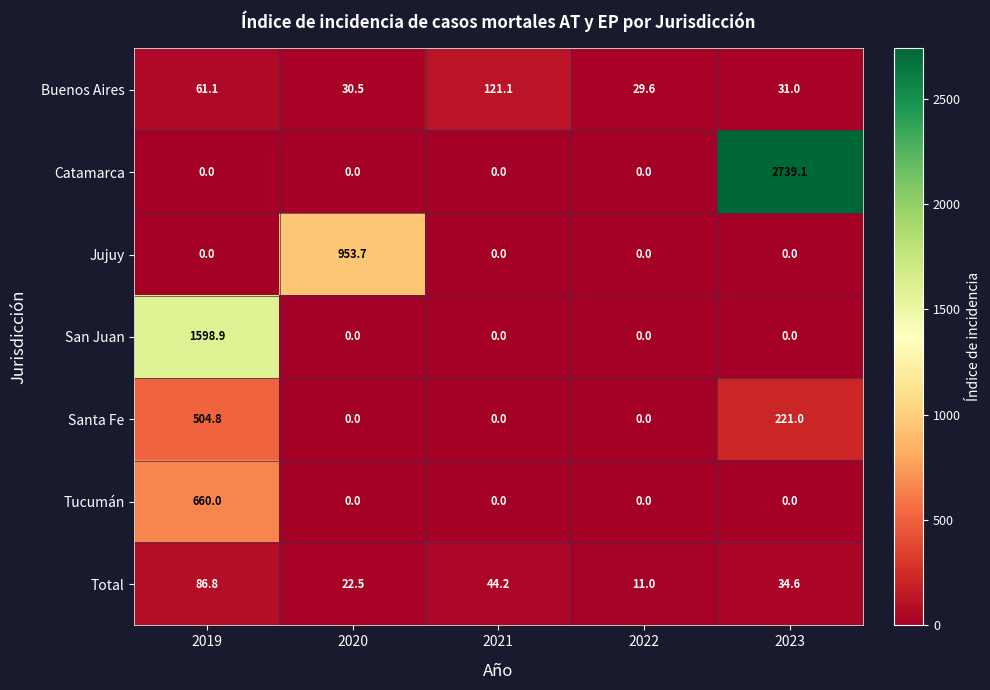

Which series has the largest total across all categories?

Catamarca